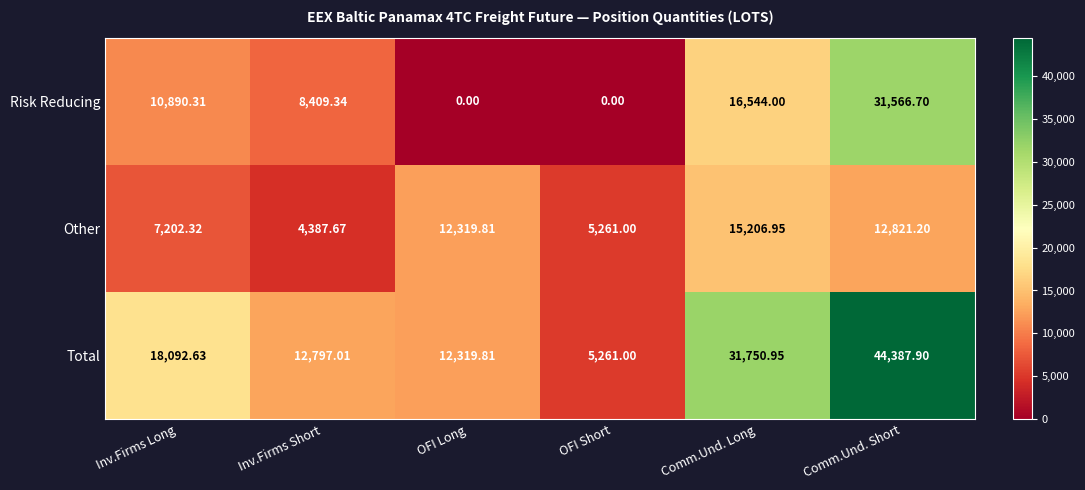

At which category does the chart reach its peak across all series?

Comm.Und. Short